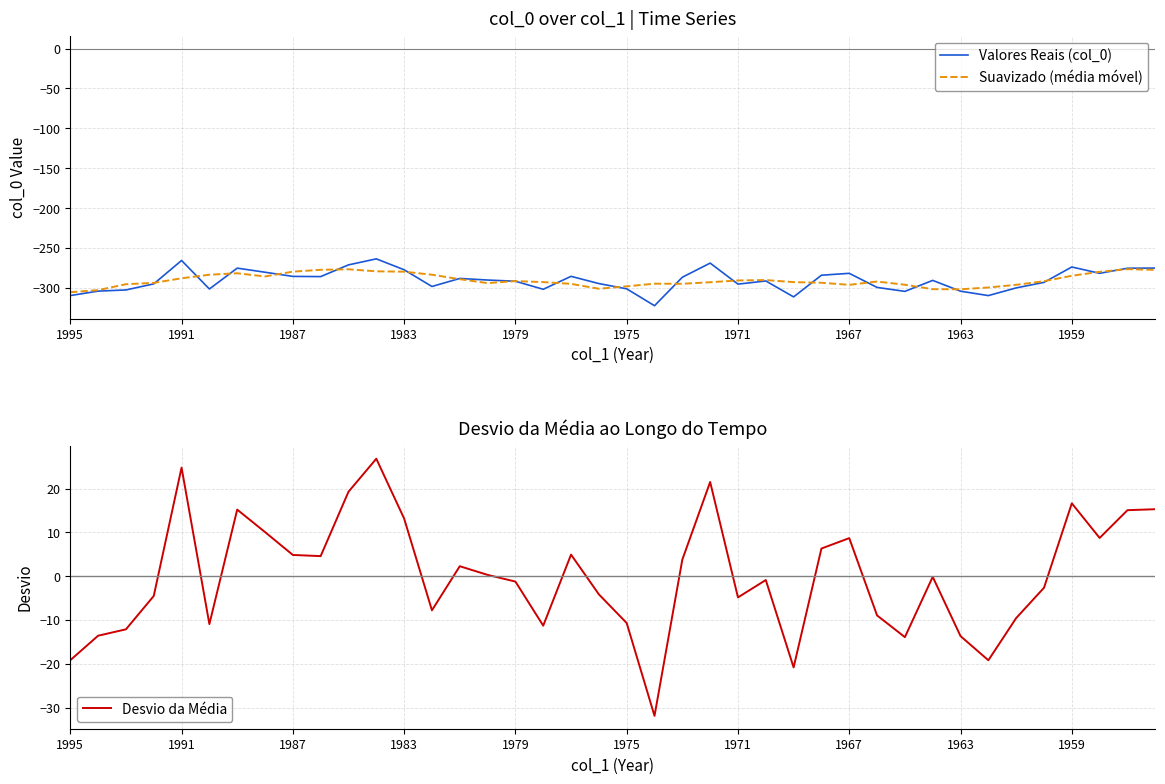

What is the highest value of the Valores Reais (col_0) series?

-263.5